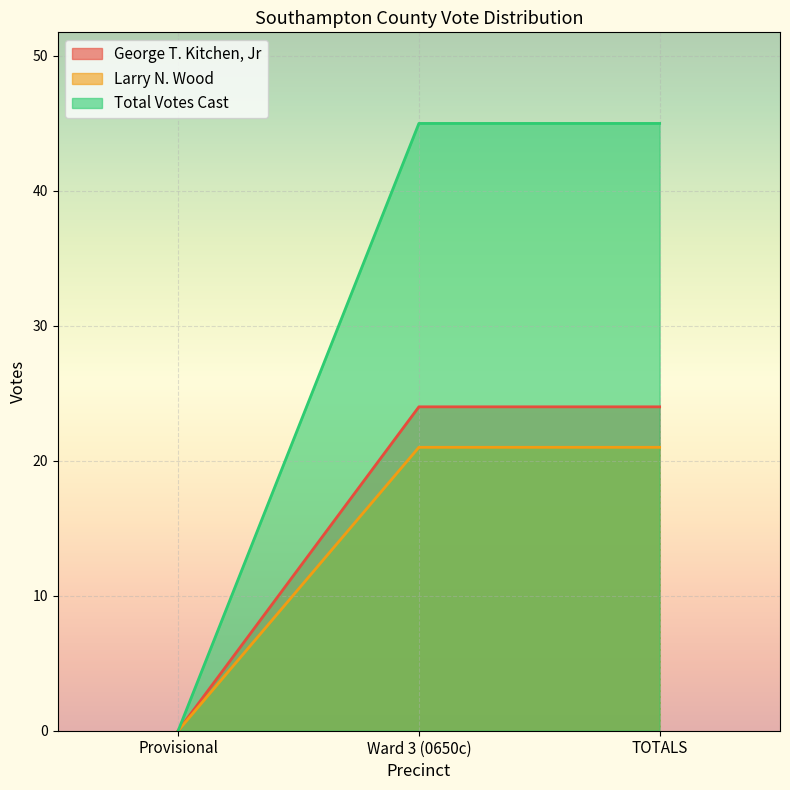

Reading left to right, transcribe all the data shown in this chart.

George T. Kitchen, Jr: Provisional=0	Ward 3 (0650c)=24	TOTALS=24
Larry N. Wood: Provisional=0	Ward 3 (0650c)=21	TOTALS=21
Total Votes Cast: Provisional=0	Ward 3 (0650c)=45	TOTALS=45